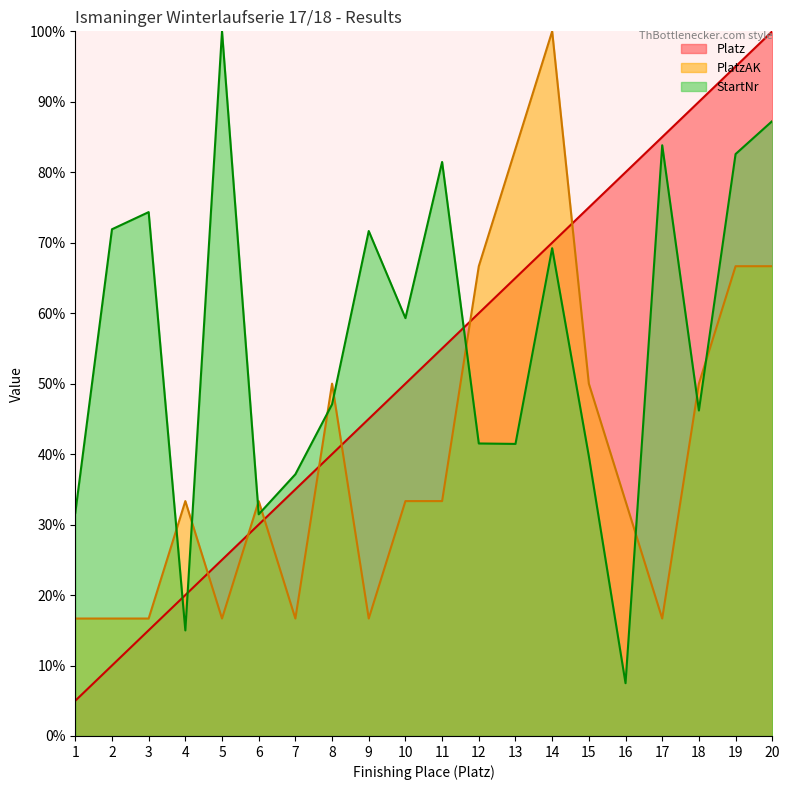

At which category is the sum across all series the highest?

20